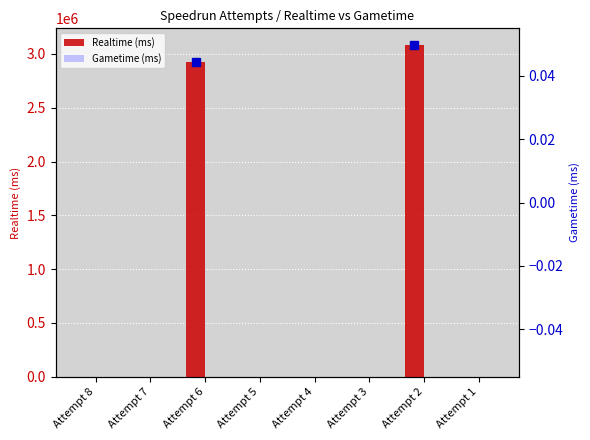

Which series changed the most between Attempt 8 and Attempt 2?

Realtime (ms)